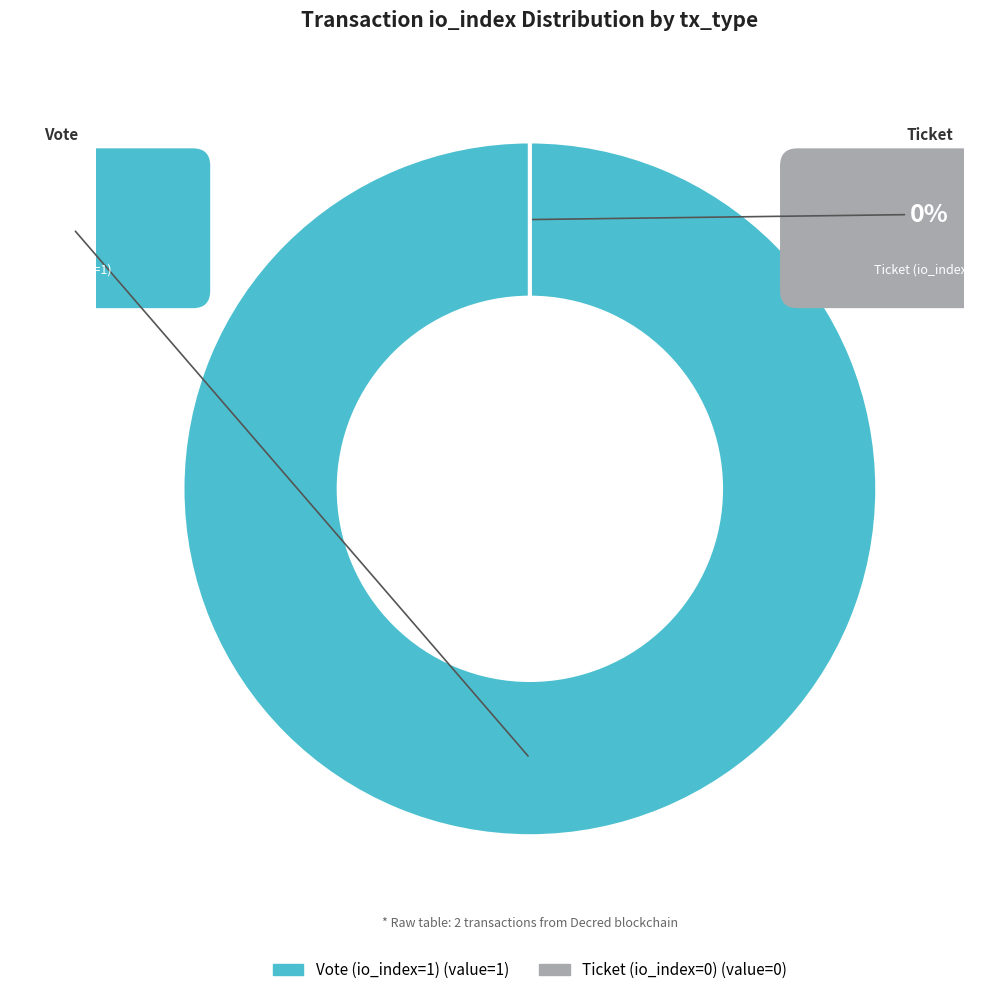

What is the majority slice?

Vote (io_index=1)